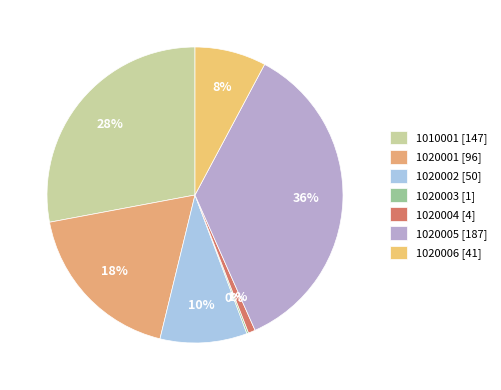

Which has a higher value, 1020005 or 1020006?

1020005